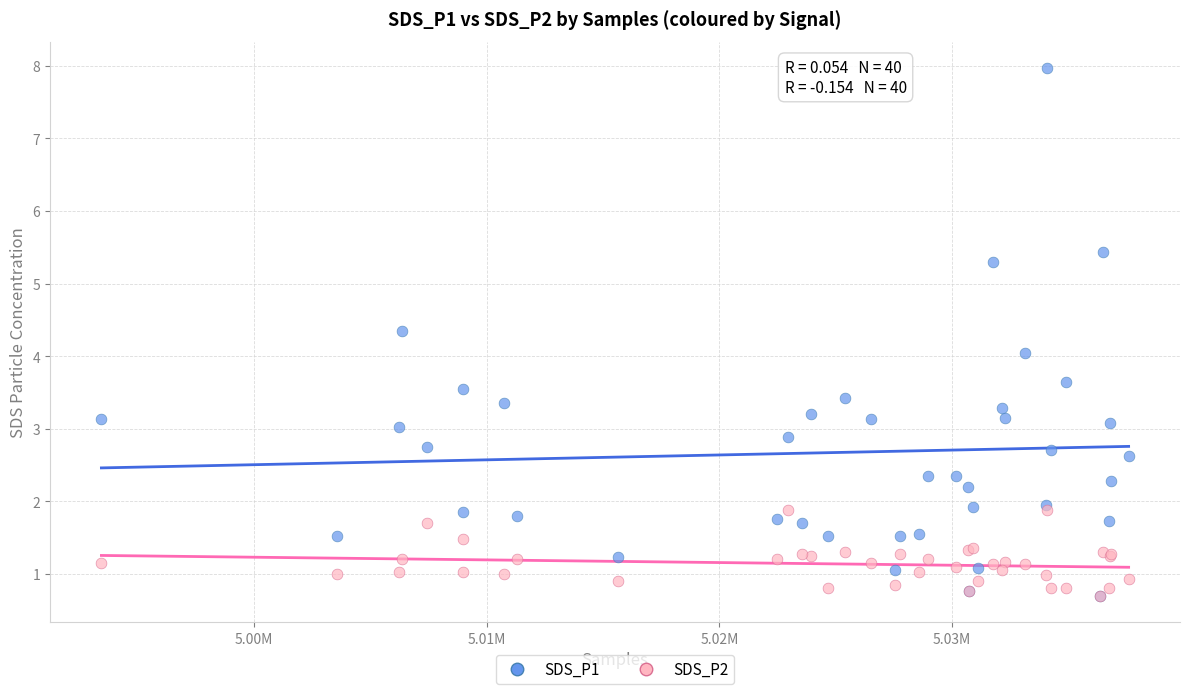

Which series has the largest Y range (max minus min)?

SDS_P1